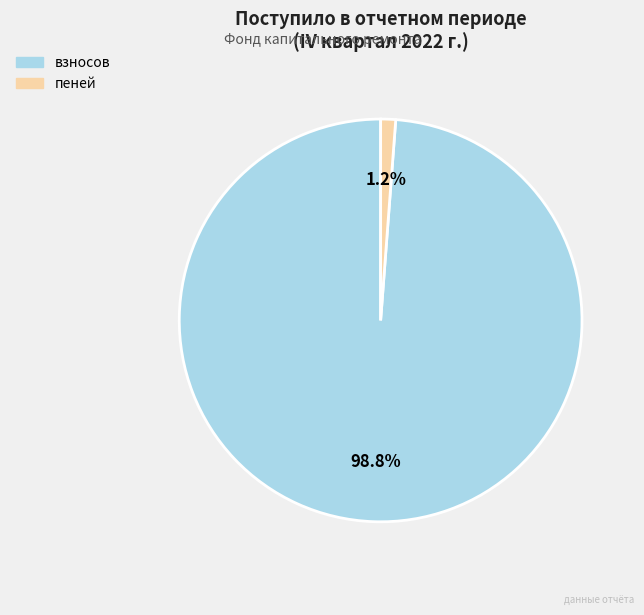

Count the number of slices in the pie.

2